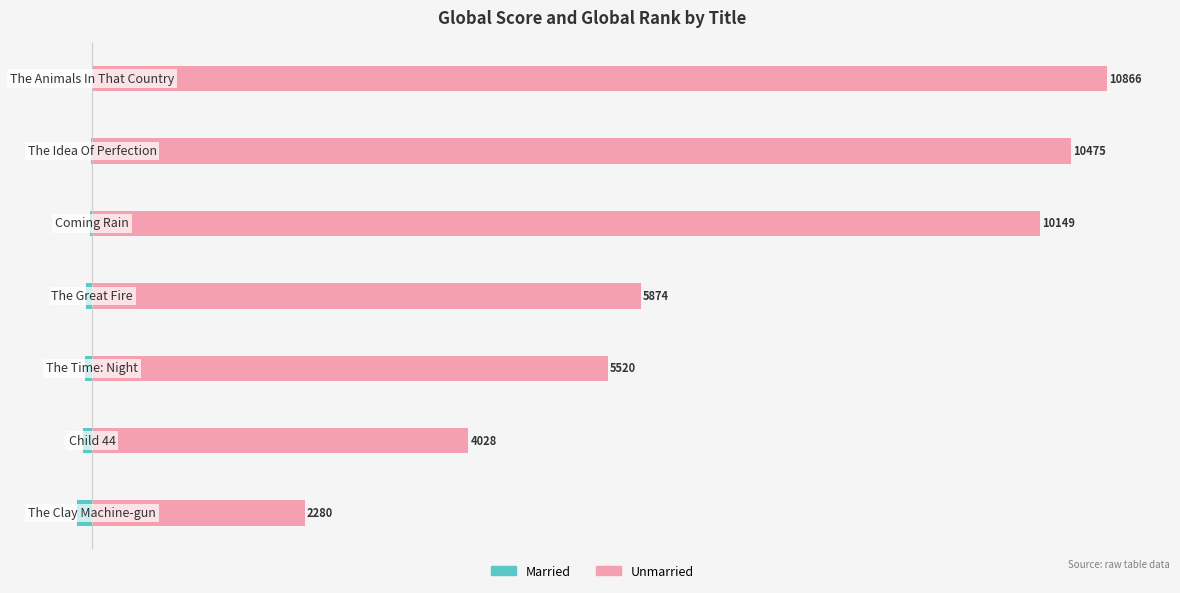

What are all the series names shown in the legend?

Married, Unmarried